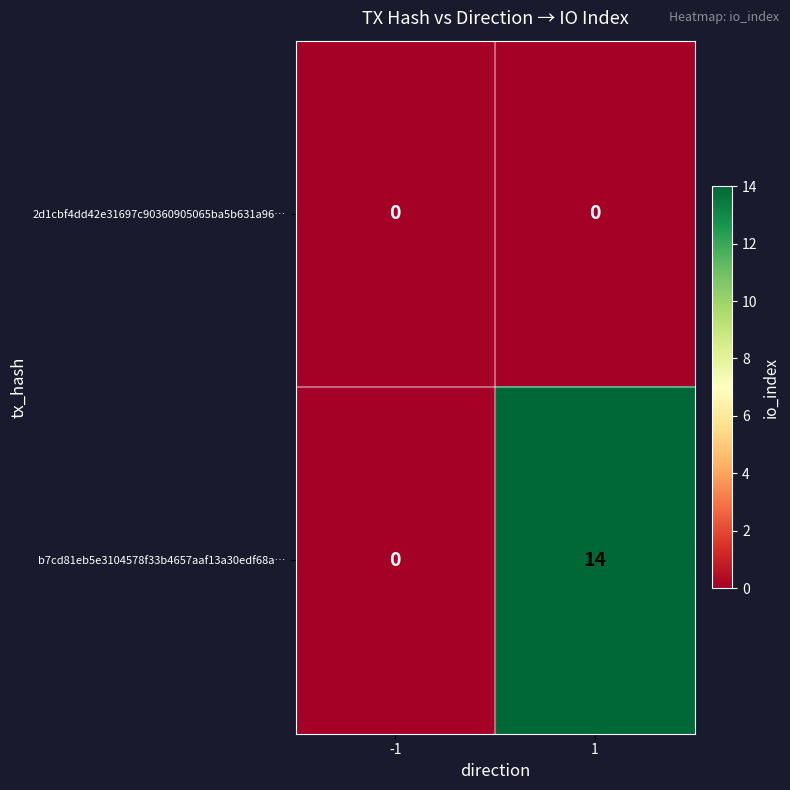

Count the number of categories in the chart.

2